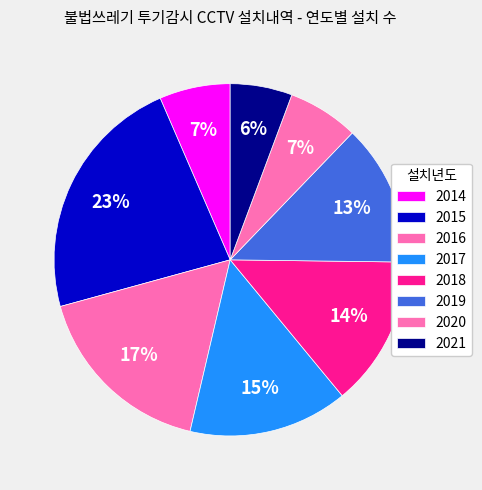

Count the number of slices in the pie.

8